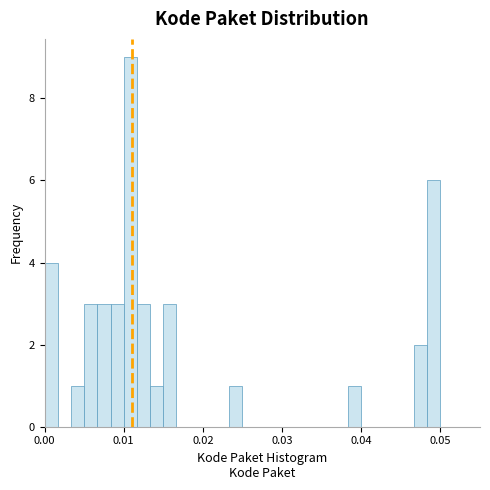

Read against the x-axis, roughly where is the centre of the tallest bar?

0.011